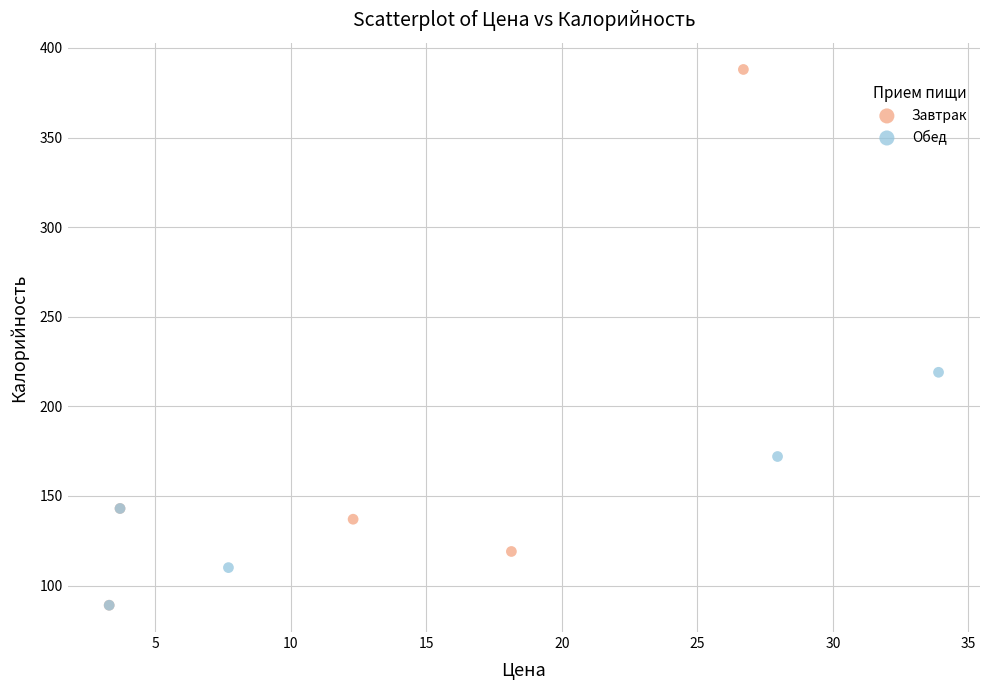

Which series has the widest spread of Y values?

Завтрак